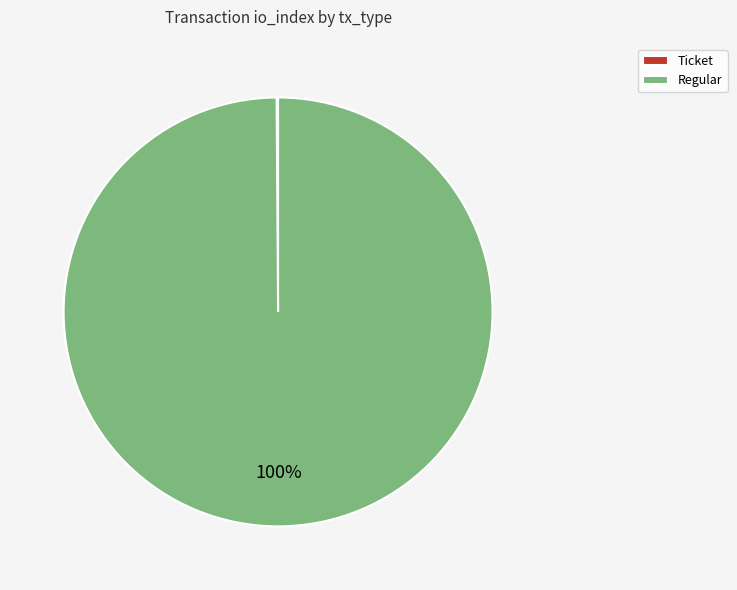

True or false: Regular accounts for 100% of the total.

True